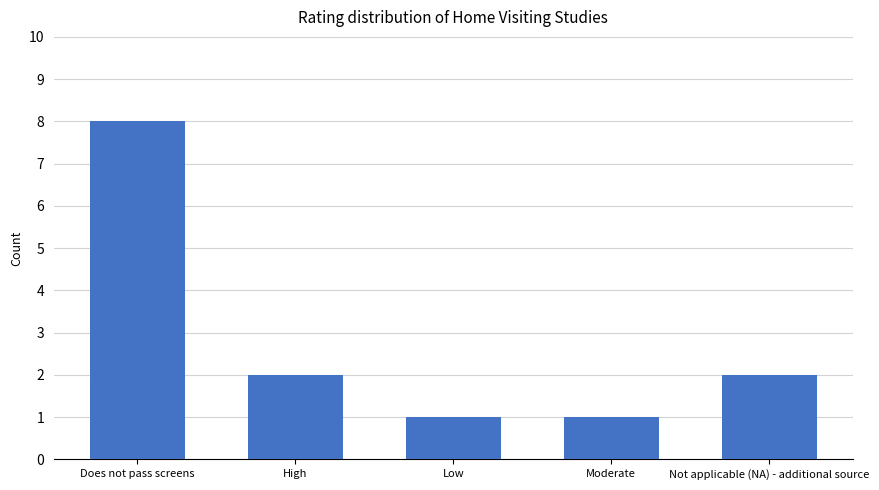

Count the values in the range 1 to 2.

4